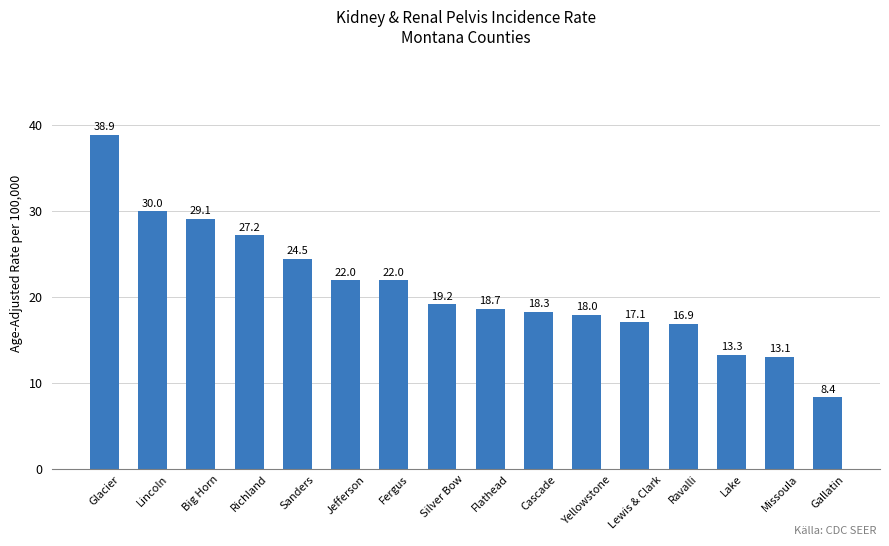

What is the change in value from Cascade to Lake?

-5.0